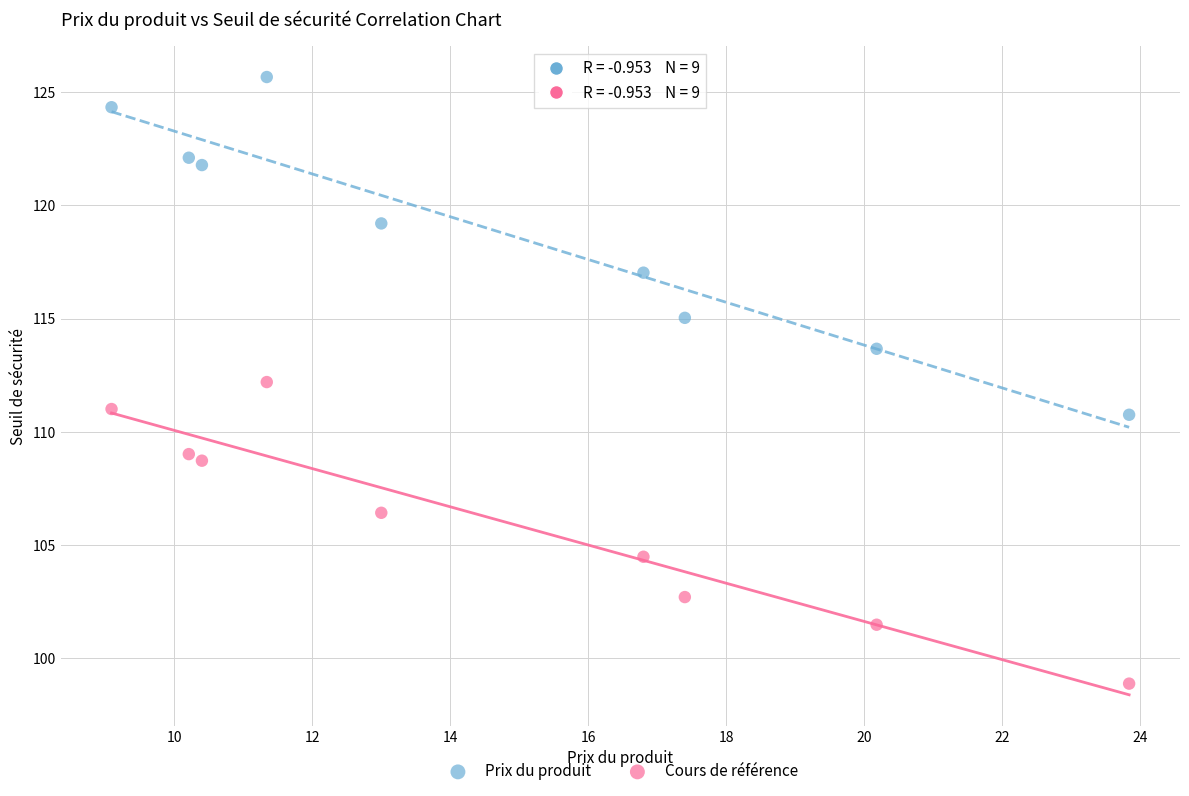

Which series contains the lowest Y value?

Cours de référence